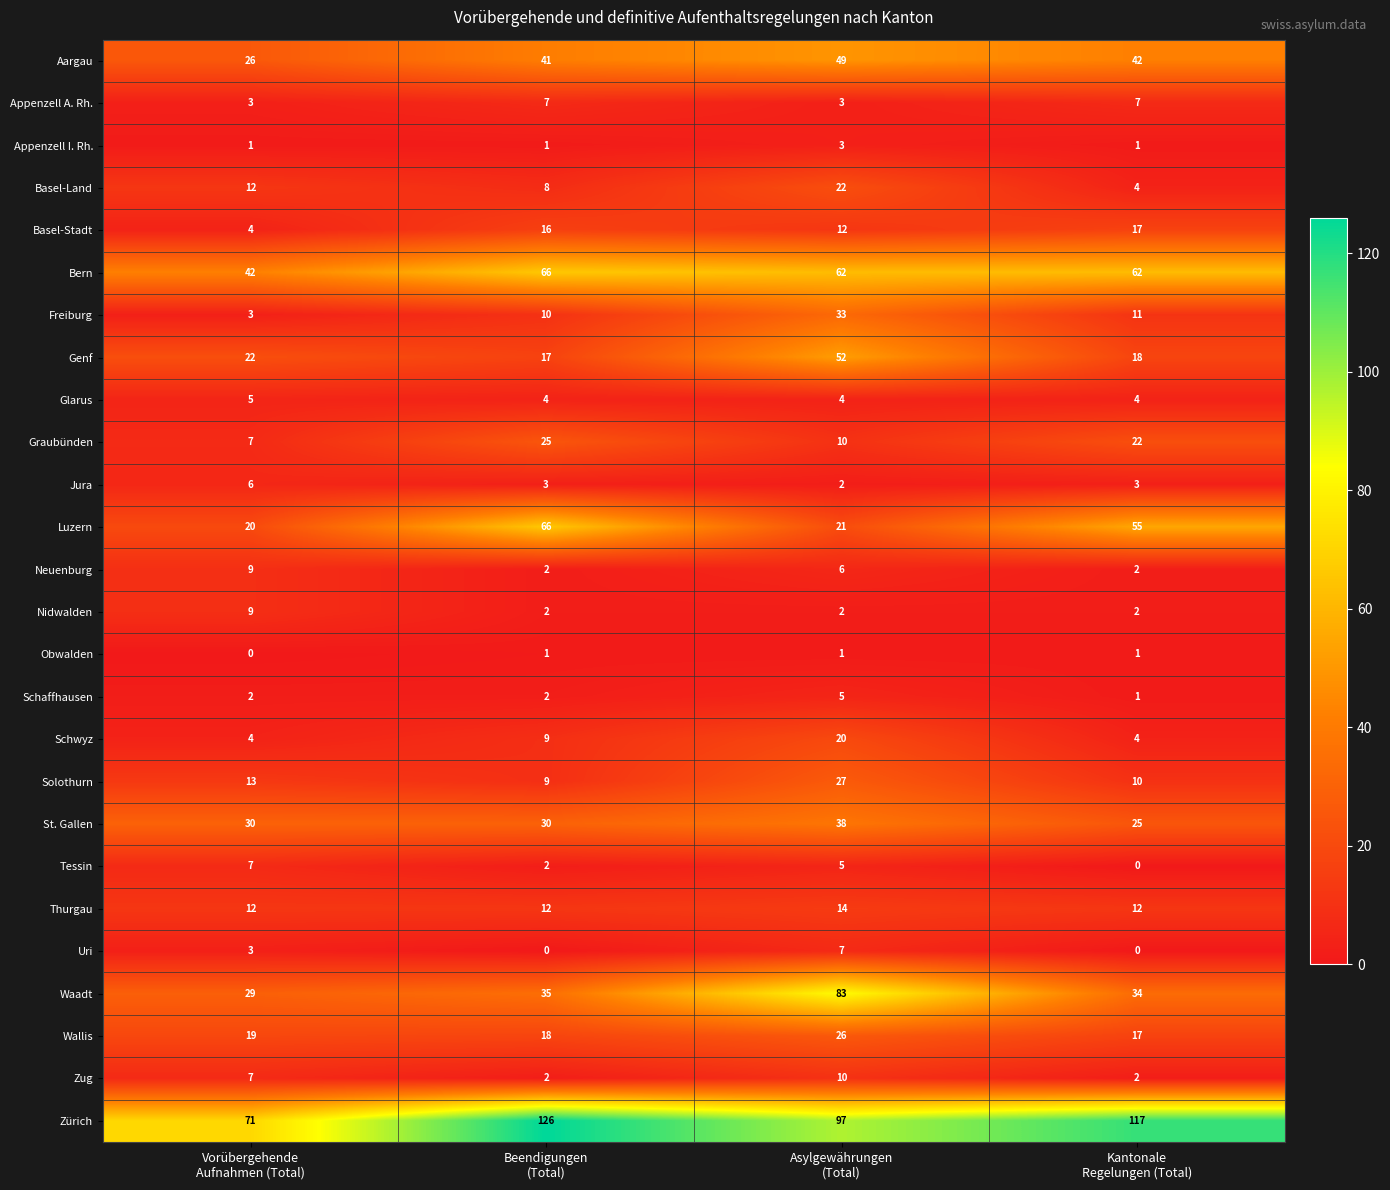

What is the lowest value of the Zürich series?

71